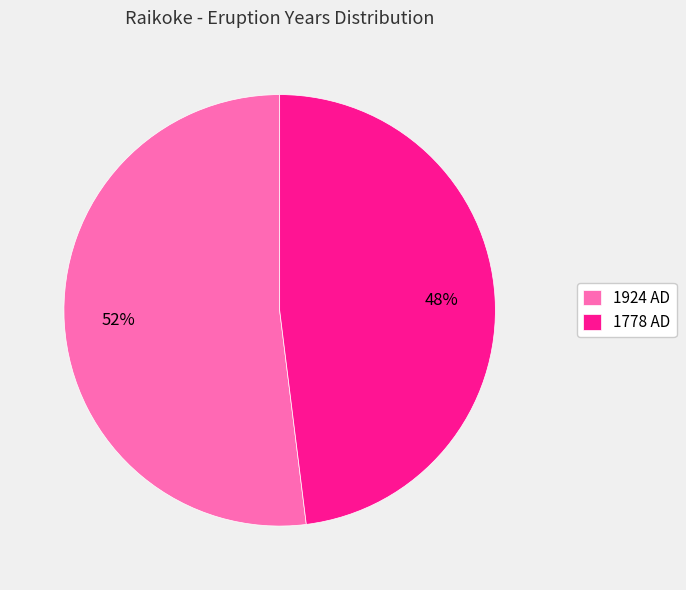

Does 1778 AD represent more than half of the total?

No